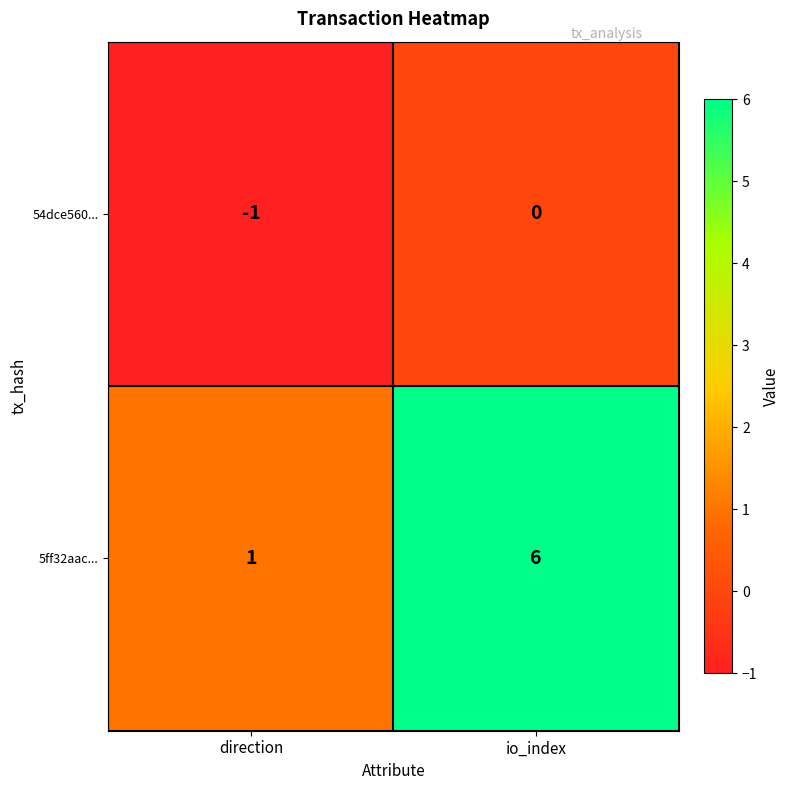

What is the difference between the maximum and minimum values in the 5ff32aac... series?

5